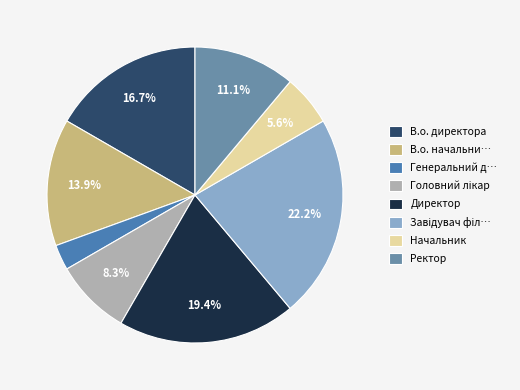

Which slice is the smallest?

Генеральний д…